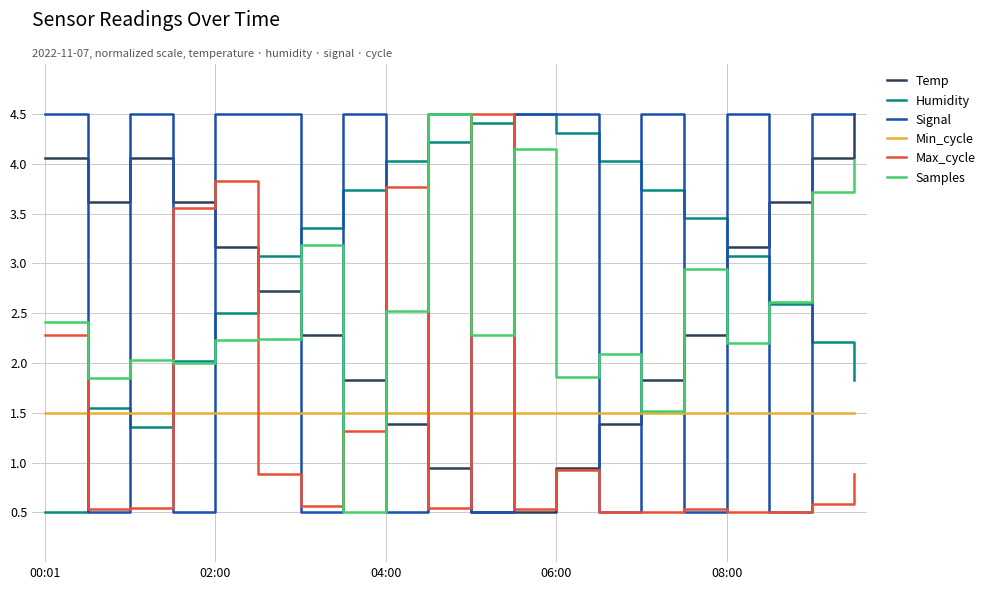

What is the minimum value shown in the chart?

0.5